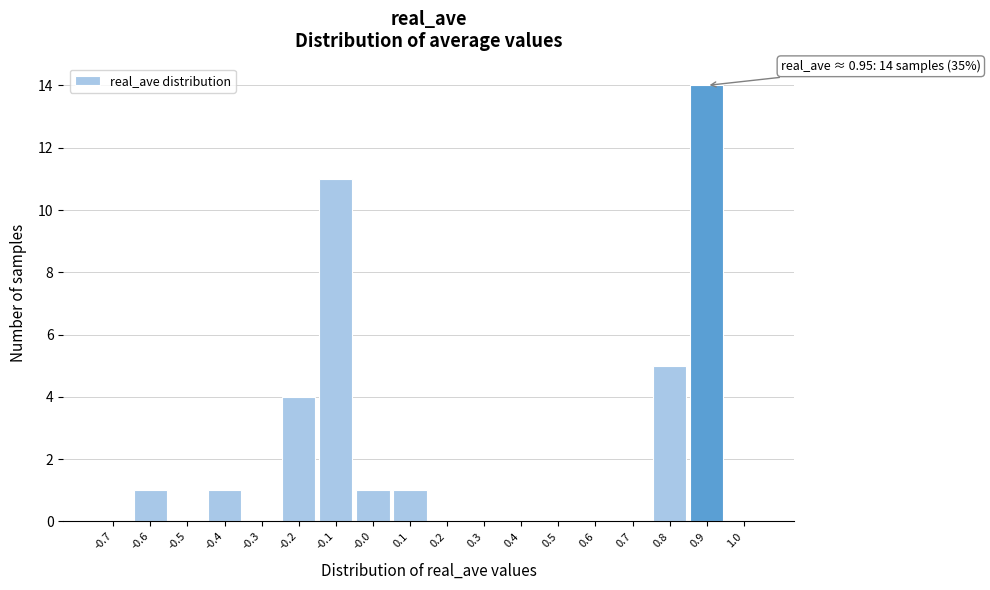

Reading left to right, transcribe all the data shown in this chart.

-0.7=0	-0.6=1	-0.5=0	-0.4=1	-0.3=0	-0.2=4	-0.1=11	-0.0=1	0.1=1	0.2=0	0.3=0	0.4=0	0.5=0	0.6=0	0.7=0	0.8=5	0.9=14	1.0=0